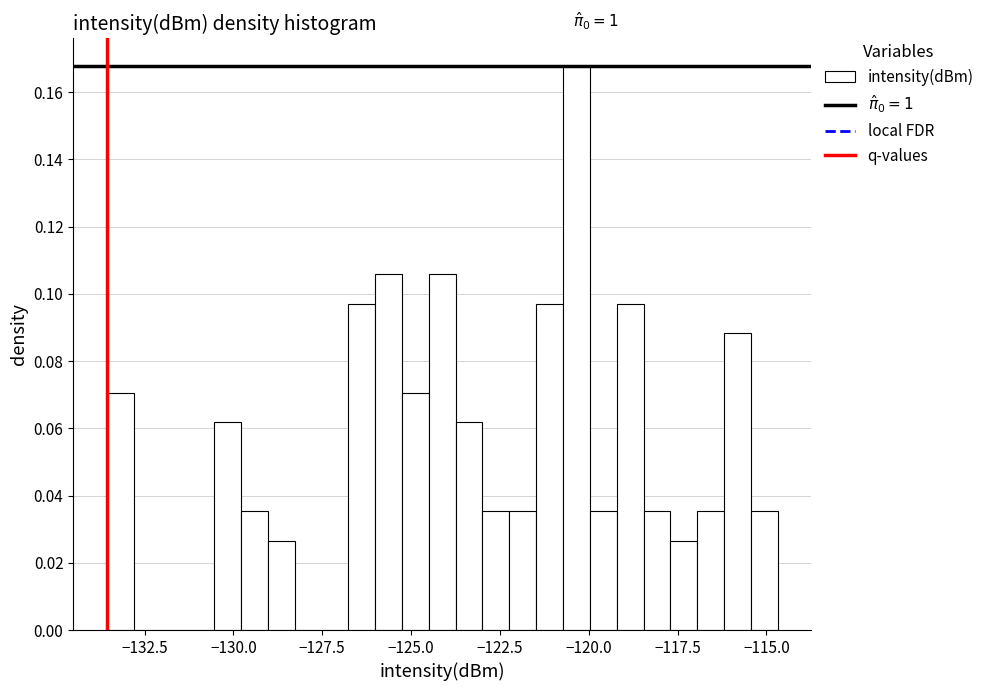

Around what value on the x-axis is the tallest bar? Give the approximate position of its centre, as read against the axis.

-120.5